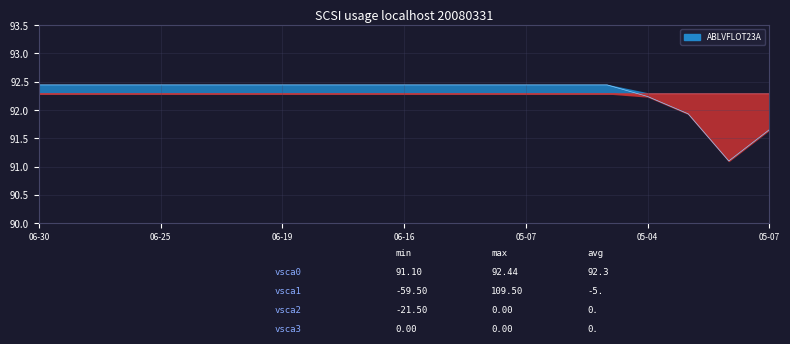

What is the average value?

92.3